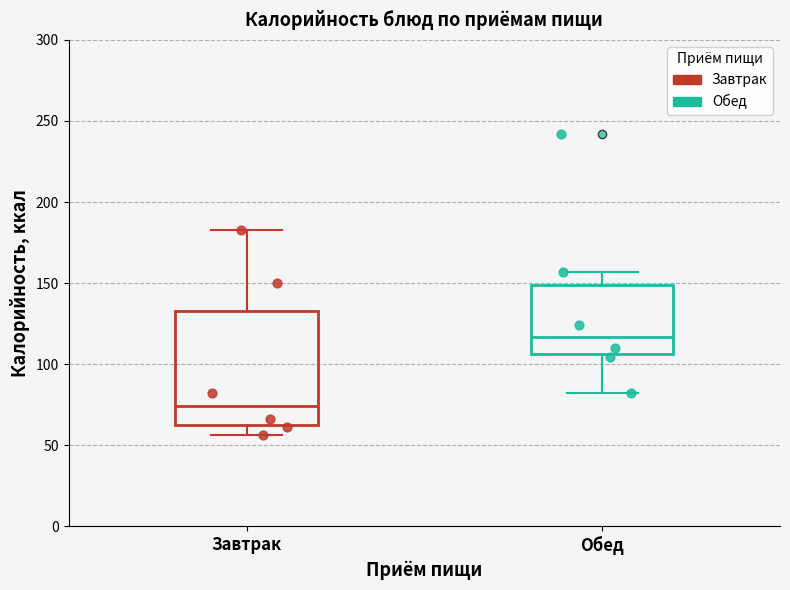

Reading left to right, read every box against the y-axis: the position of its median line, the range the box covers, and the ends of its whiskers. The values are not printed on the chart, so give them approximately, as read against the axis.

Завтрак: median 75, box 60 to 135, whiskers 55 to 185
Обед: median 115, box 105 to 150, whiskers 80 to 155